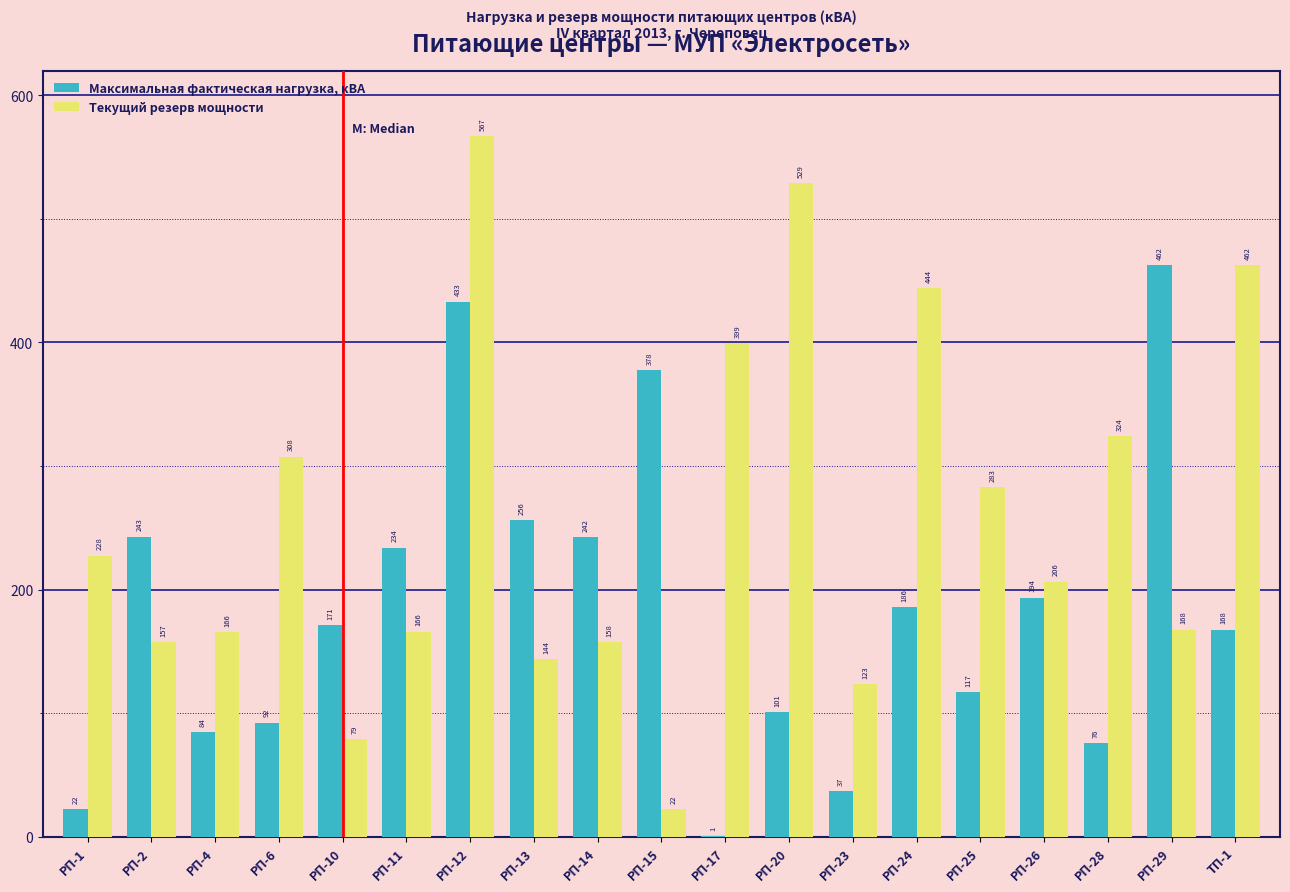

Is it true that Максимальная фактическая нагрузка, кВА equals 771.8 at РП-12?

False